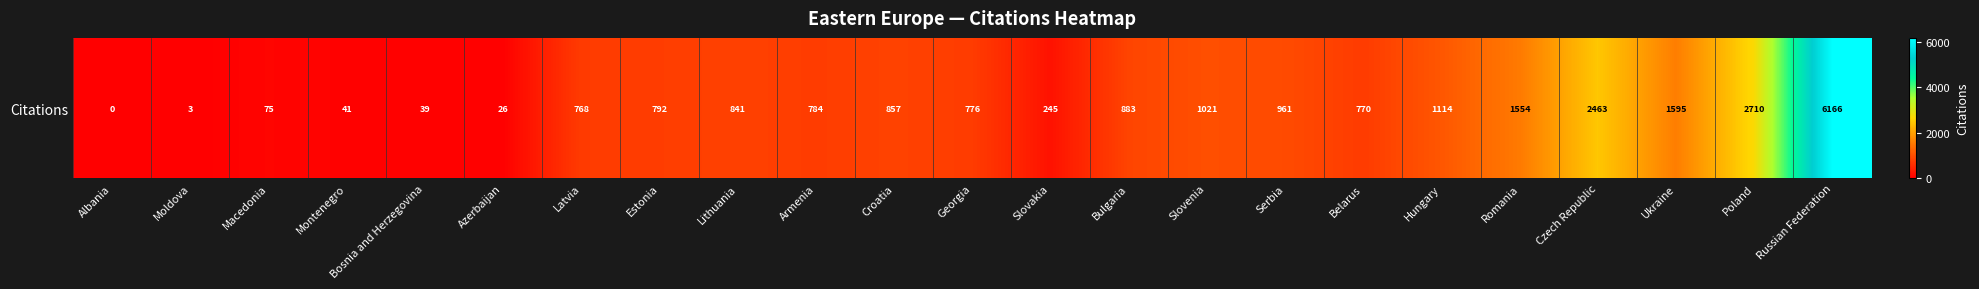

At which label does the data first exceed 792?

Lithuania